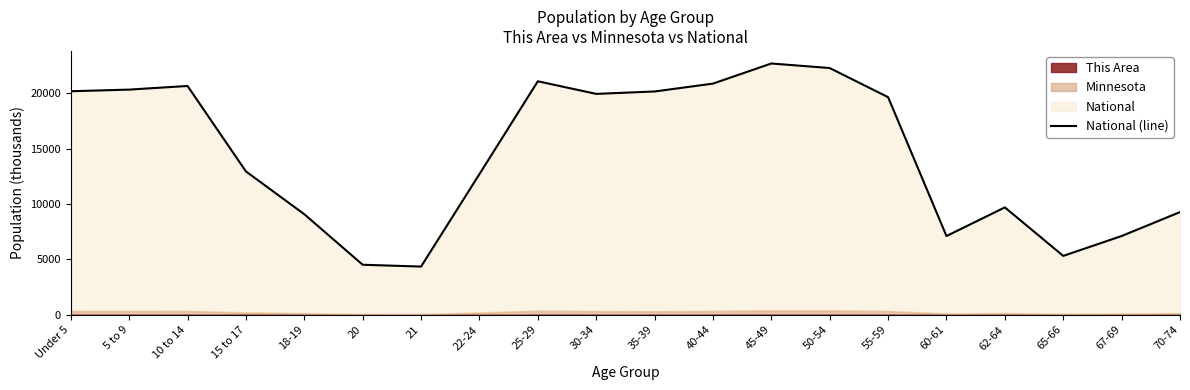

What is the approximate value at 67-69?

7115.4